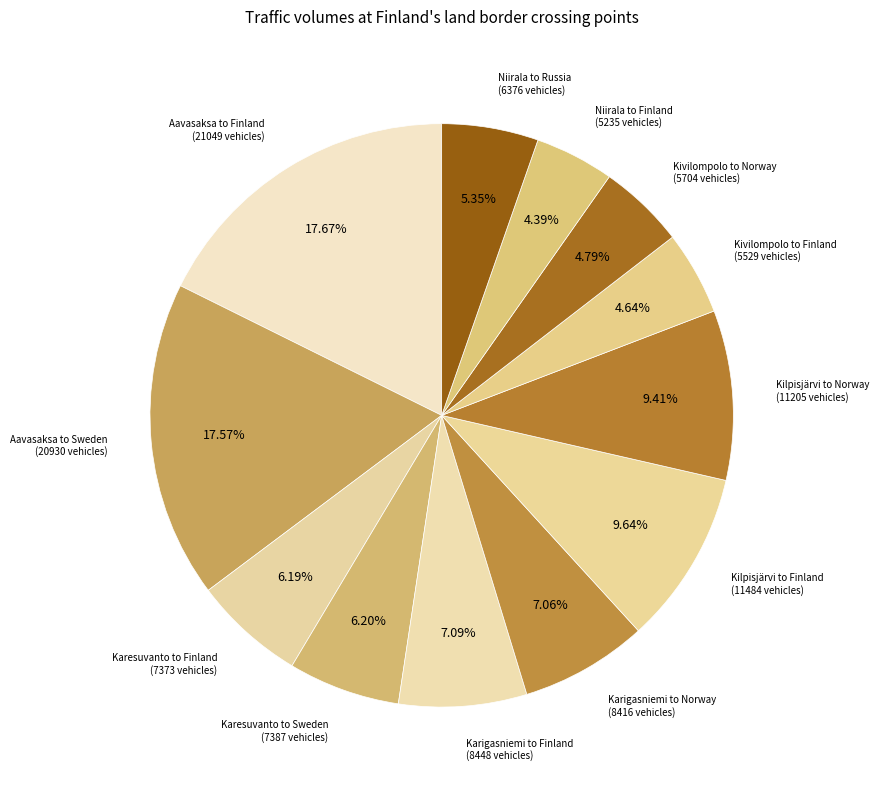

How many slices are in this pie chart?

12